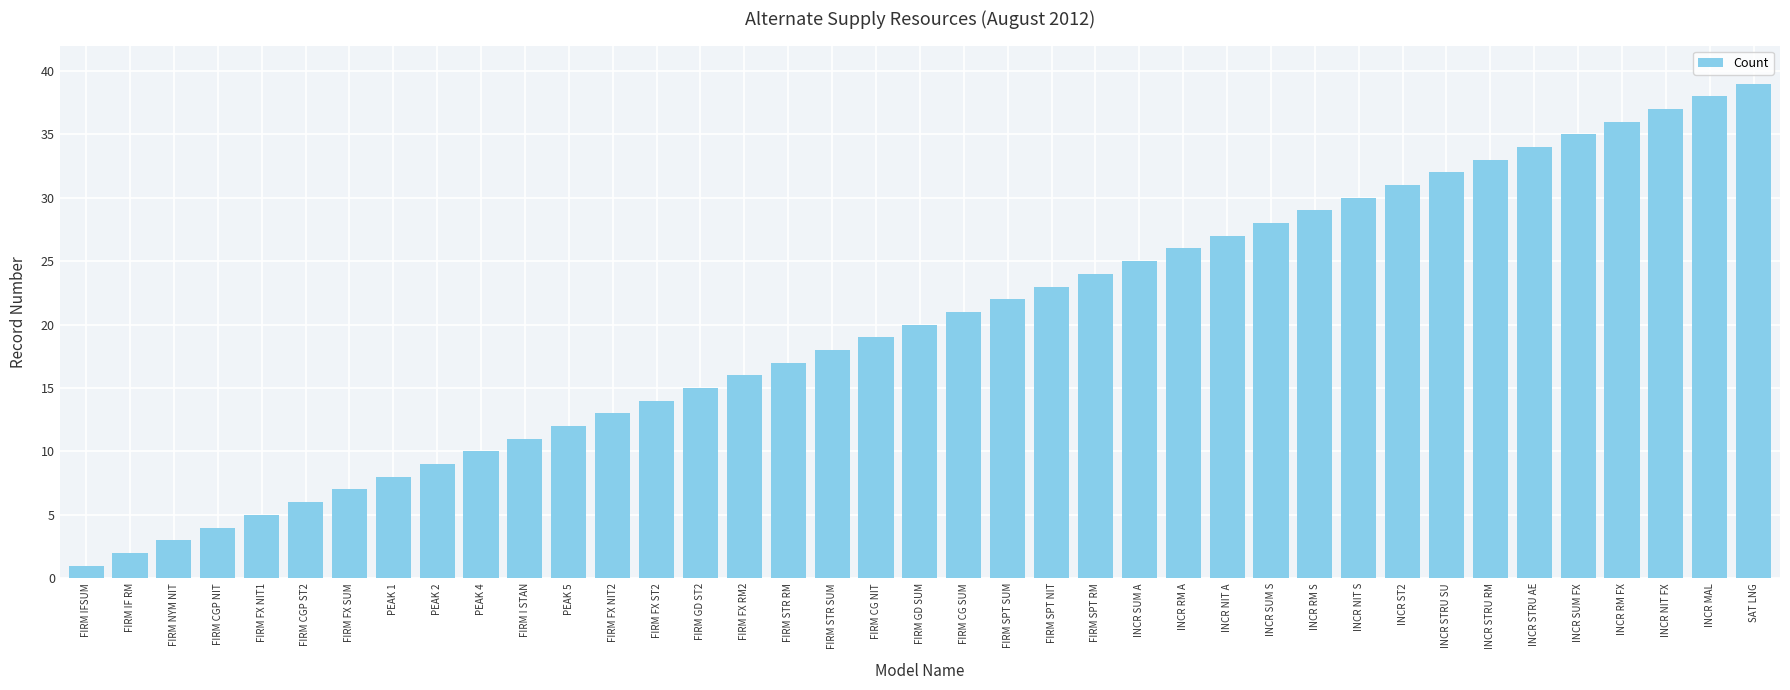

How many values are below 20?

19